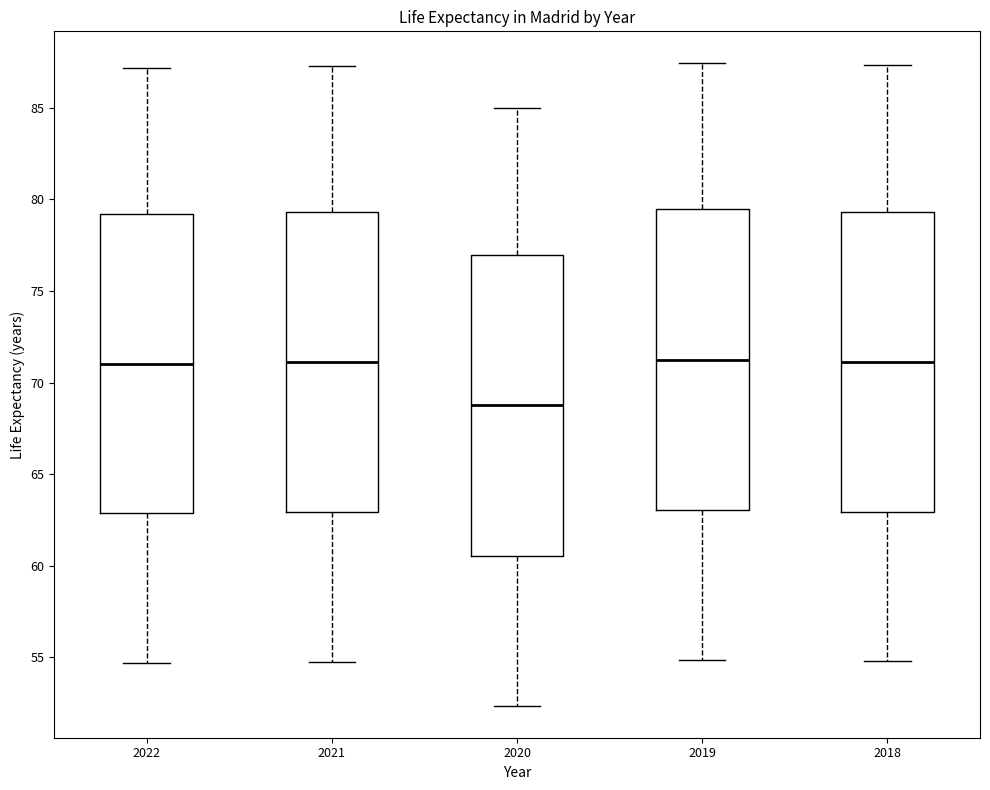

Reading left to right, transcribe this box plot: for each box, give where its median line is, the range the box spans, and where its two whiskers end, as read against the y-axis. The values are not printed on the chart, so give them approximately, as read against the axis.

2022: median 71.0, box 63.0 to 79.0, whiskers 54.5 to 87.0
2021: median 71.0, box 63.0 to 79.5, whiskers 54.5 to 87.5
2020: median 69.0, box 60.5 to 77.0, whiskers 52.5 to 85.0
2019: median 71.0, box 63.0 to 79.5, whiskers 55.0 to 87.5
2018: median 71.0, box 63.0 to 79.5, whiskers 55.0 to 87.5